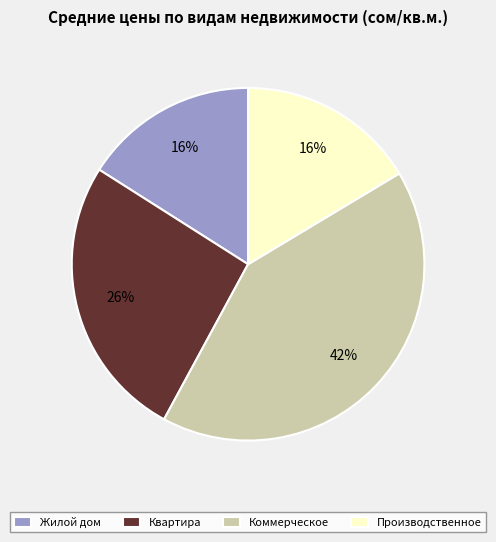

How many slices are in this pie chart?

4